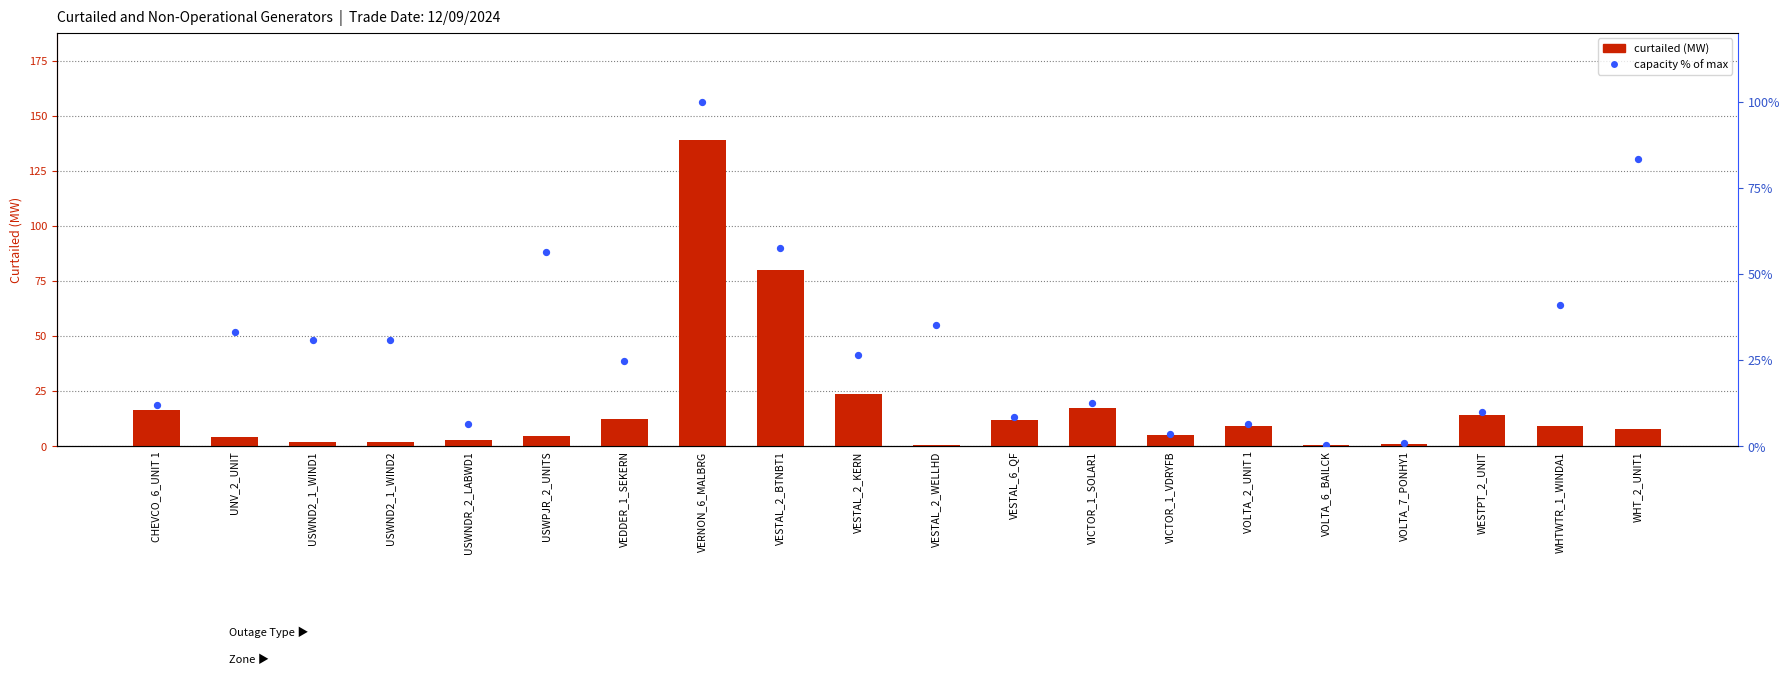

Which series reaches the minimum Y coordinate?

capacity pct of max